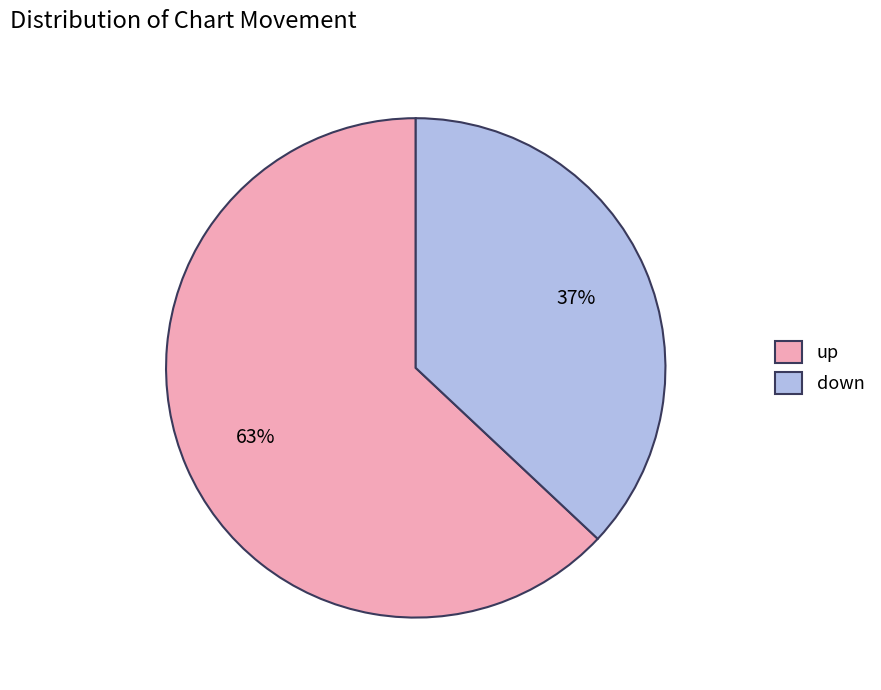

Rank the categories by value from highest to lowest.

up, down